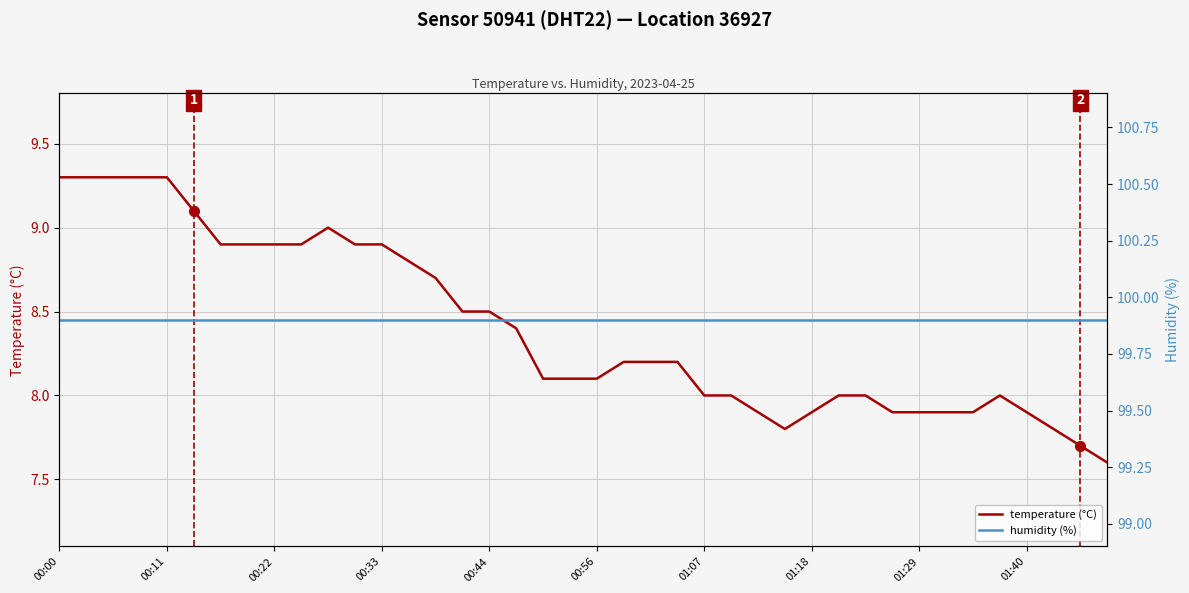

Reading left to right, list all the values displayed in this chart.

temperature (°C): 9.3	9.3	9.3	9.3	9.3	9.1	8.9	8.9	8.9	8.9	9.0	8.9	8.9	8.8	8.7	8.5	8.5	8.4	8.1	8.1	8.1	8.2	8.2	8.2	8.0	8.0	7.9	7.8	7.9	8.0	8.0	7.9	7.9	7.9	7.9	8.0	7.9	7.8	7.7	7.6
humidity (%): 99.9	99.9	99.9	99.9	99.9	99.9	99.9	99.9	99.9	99.9	99.9	99.9	99.9	99.9	99.9	99.9	99.9	99.9	99.9	99.9	99.9	99.9	99.9	99.9	99.9	99.9	99.9	99.9	99.9	99.9	99.9	99.9	99.9	99.9	99.9	99.9	99.9	99.9	99.9	99.9